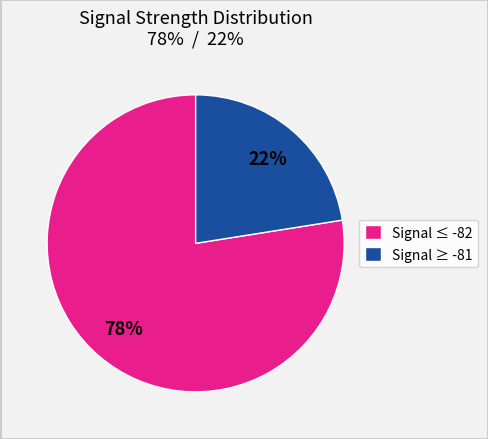

Is there any slice that represents more than half of the pie?

Yes